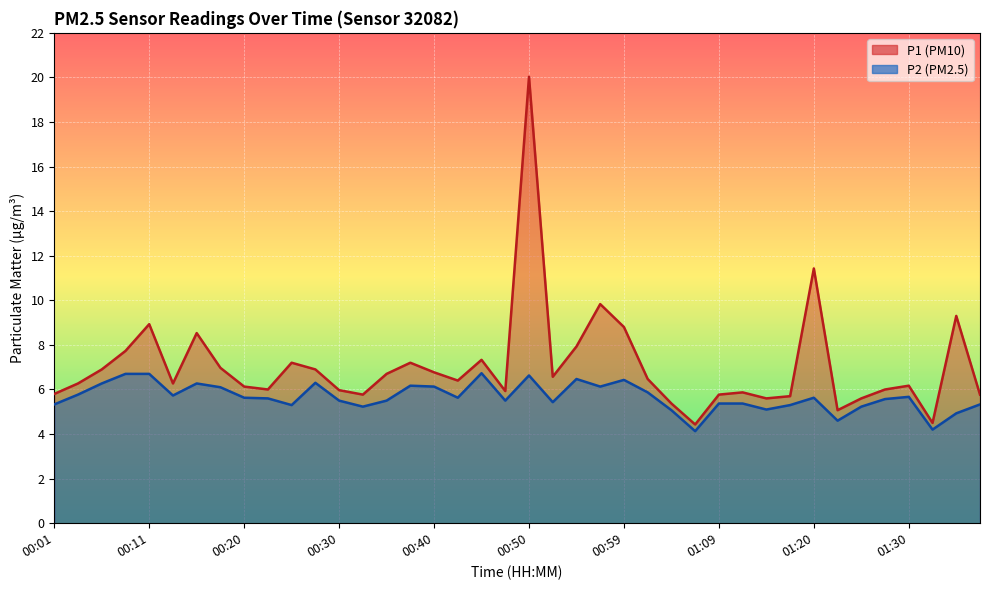

What is the difference between the P2 values at 01:37 and 00:30?

0.2